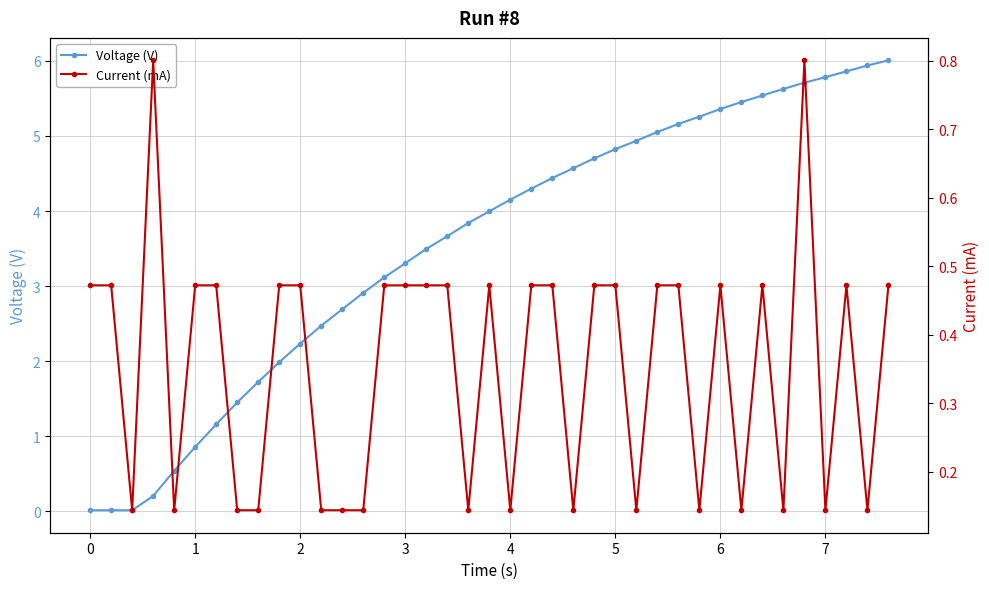

True or false: Current (mA) has more than 0 points higher than both neighbors.

True